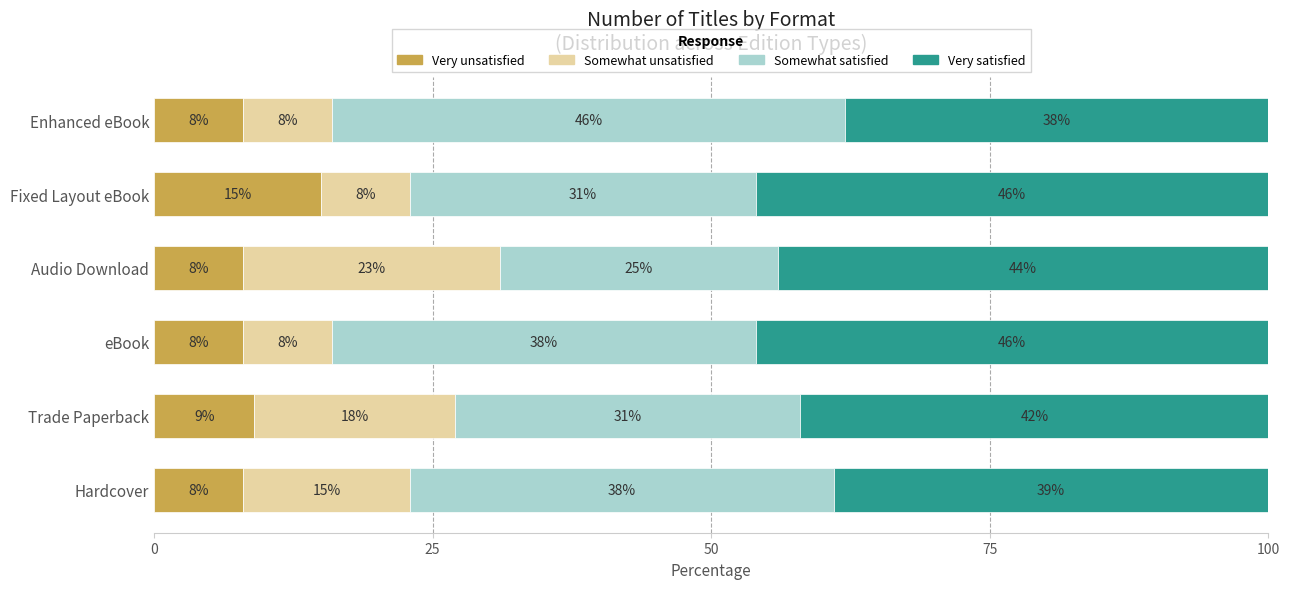

Count the number of categories in the chart.

6